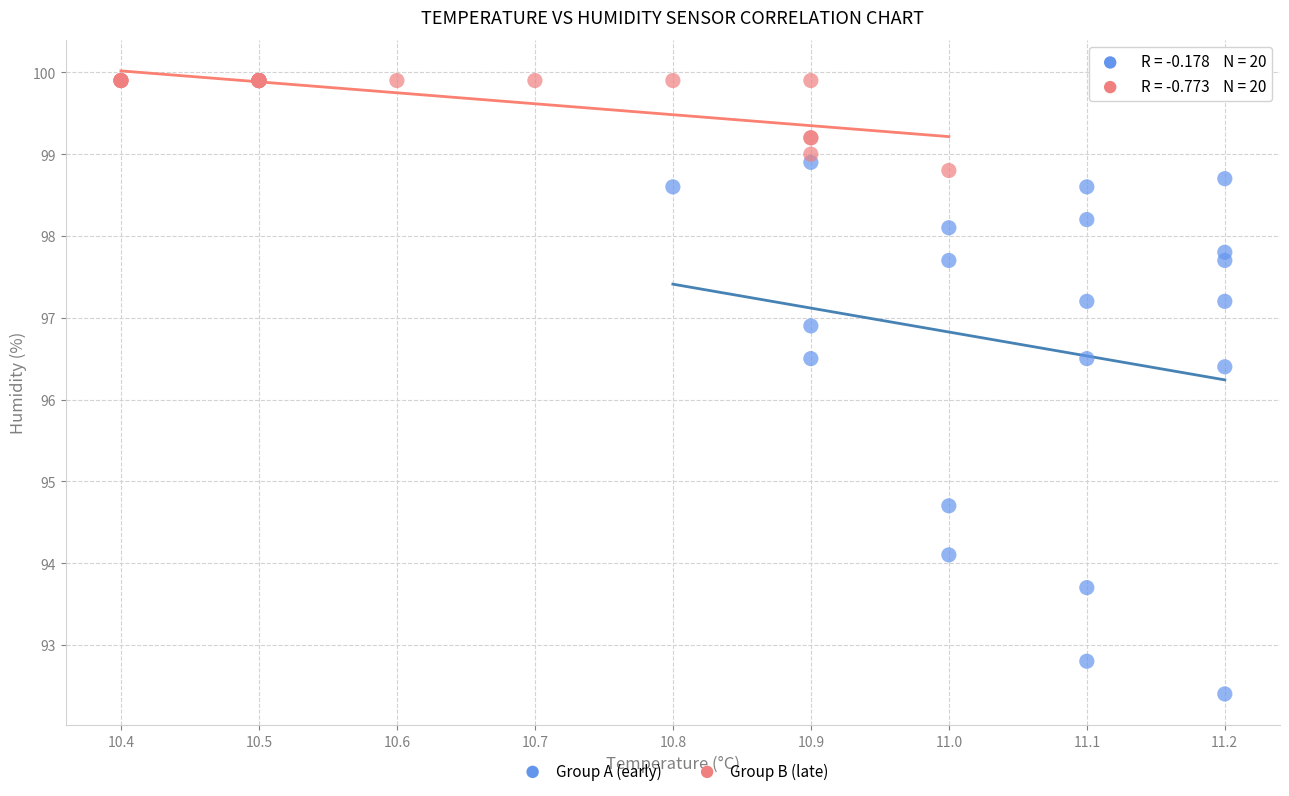

Which series has the widest spread of Y values?

Group A (early)